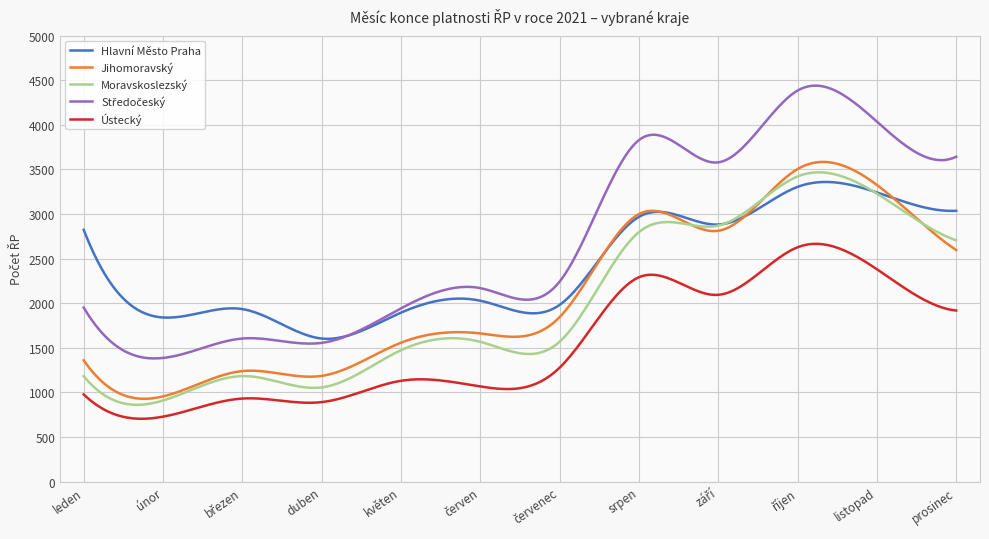

True or false: Ústecký and Jihomoravský intersect in this chart.

False